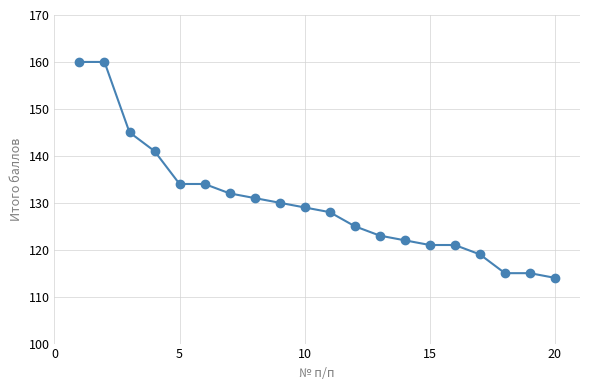

What is the sum of all values?

2599